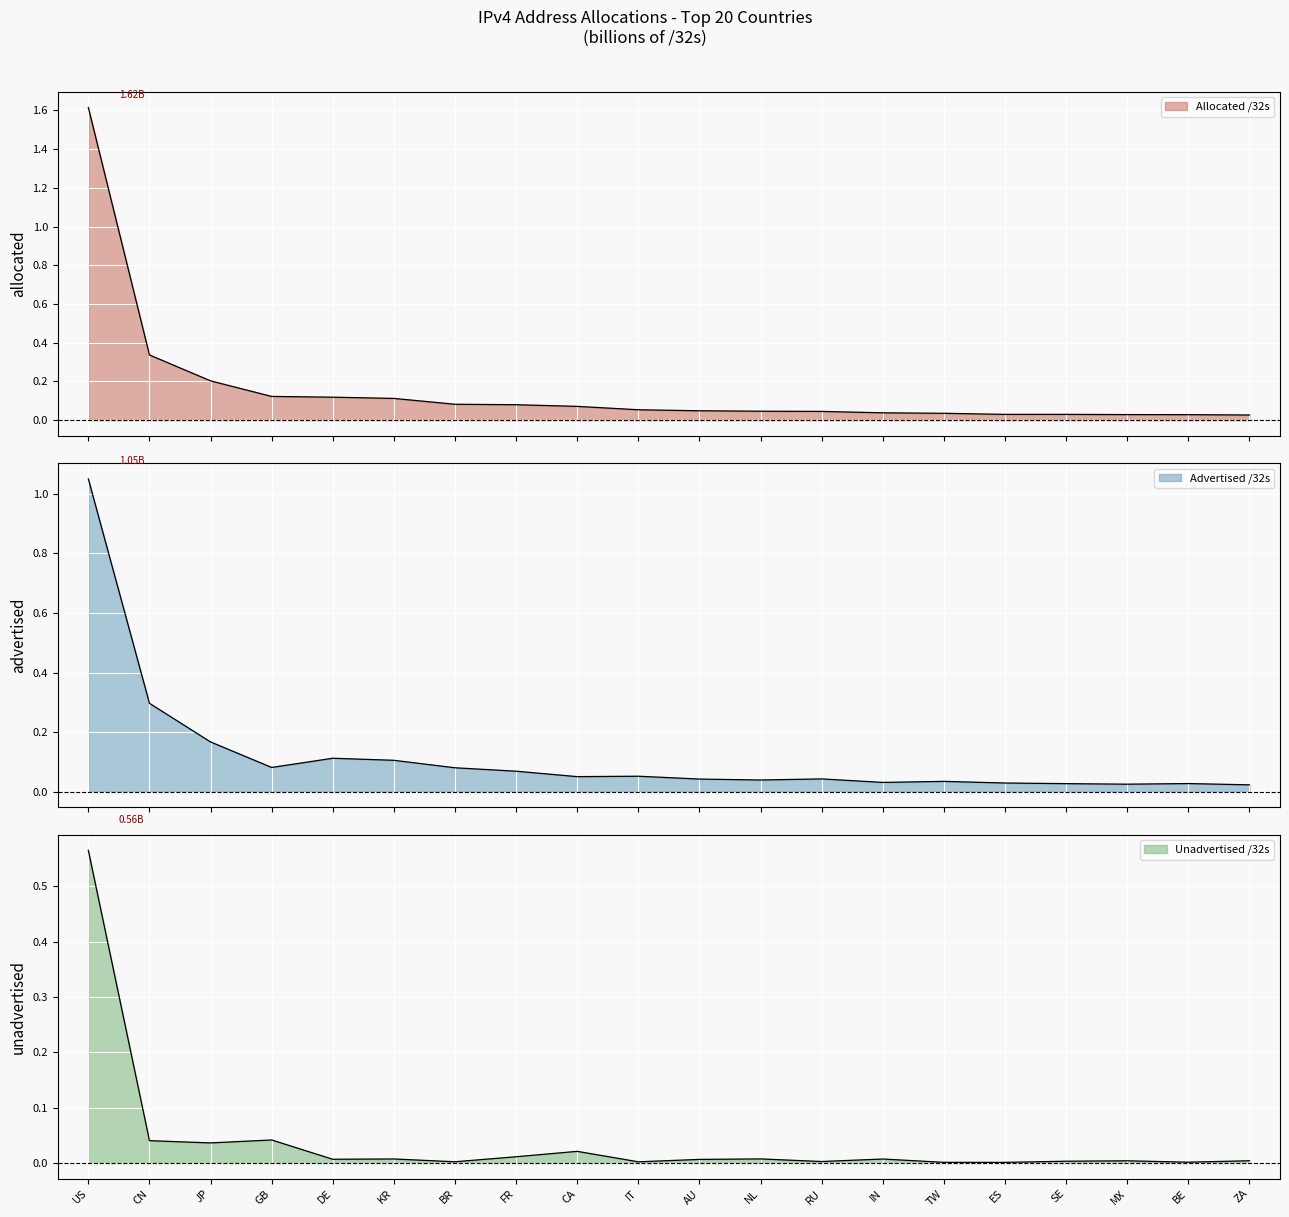

Reading left to right, extract all data points from this chart.

Allocated /32s: US=1.6	CN=0.3	JP=0.2	GB=0.1	DE=0.1	KR=0.1	BR=0.1	FR=0.1	CA=0.1	IT=0.1	AU=0.0	NL=0.0	RU=0.0	IN=0.0	TW=0.0	ES=0.0	SE=0.0	MX=0.0	BE=0.0	ZA=0.0
Advertised /32s: US=1.1	CN=0.3	JP=0.2	GB=0.1	DE=0.1	KR=0.1	BR=0.1	FR=0.1	CA=0.1	IT=0.1	AU=0.0	NL=0.0	RU=0.0	IN=0.0	TW=0.0	ES=0.0	SE=0.0	MX=0.0	BE=0.0	ZA=0.0
Unadvertised /32s: US=0.6	CN=0.0	JP=0.0	GB=0.0	DE=0.0	KR=0.0	BR=0.0	FR=0.0	CA=0.0	IT=0.0	AU=0.0	NL=0.0	RU=0.0	IN=0.0	TW=0.0	ES=0.0	SE=0.0	MX=0.0	BE=0.0	ZA=0.0